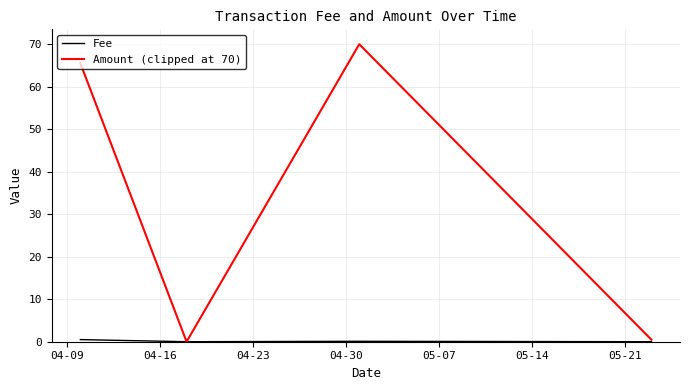

What is the maximum value for Amount (clipped at 70)?

70.0